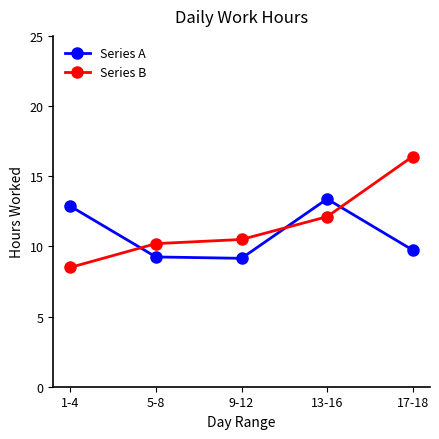

Between 1-4 and 17-18, which series saw the biggest shift?

Series B